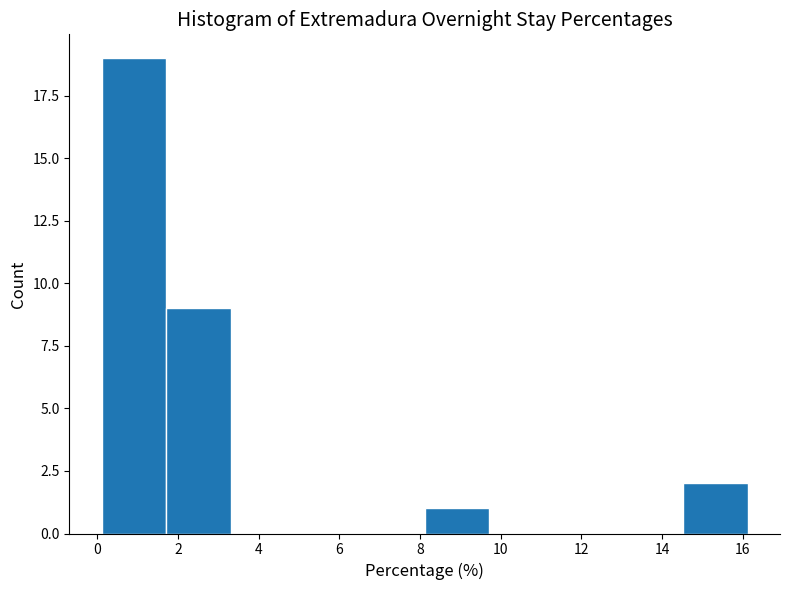

What is the height of the bar covering 0.2 to 1.8 on the x-axis? Neither the bar edges nor the heights are printed on the chart, so give them approximately, as read against the axes.

19